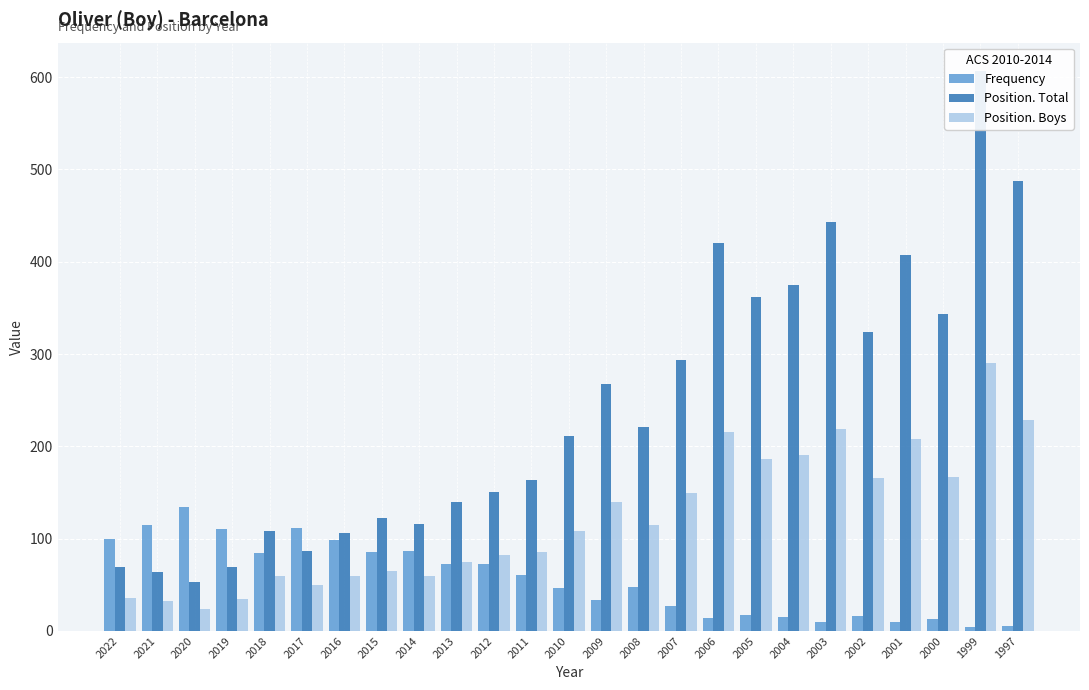

At which category is the sum across all series the highest?

1999